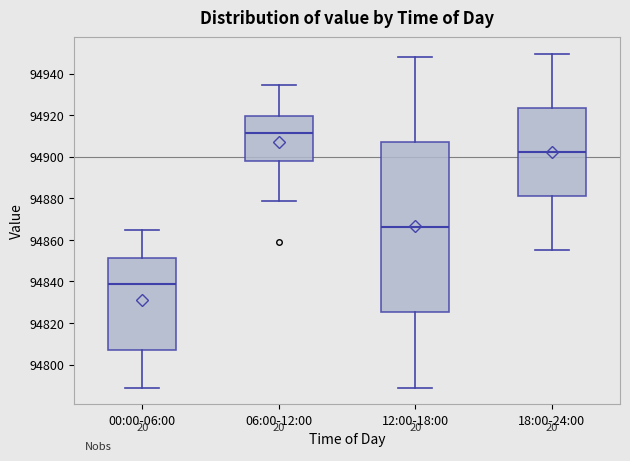

Reading left to right, transcribe this box plot: for each box, give where its median line is, the range the box spans, and where its two whiskers end, as read against the y-axis. The values are not printed on the chart, so give them approximately, as read against the axis.

00:00-06:00: median 94838, box 94806 to 94852, whiskers 94788 to 94864
06:00-12:00: median 94912, box 94898 to 94920, whiskers 94878 to 94934
12:00-18:00: median 94866, box 94826 to 94908, whiskers 94788 to 94948
18:00-24:00: median 94902, box 94882 to 94924, whiskers 94856 to 94950